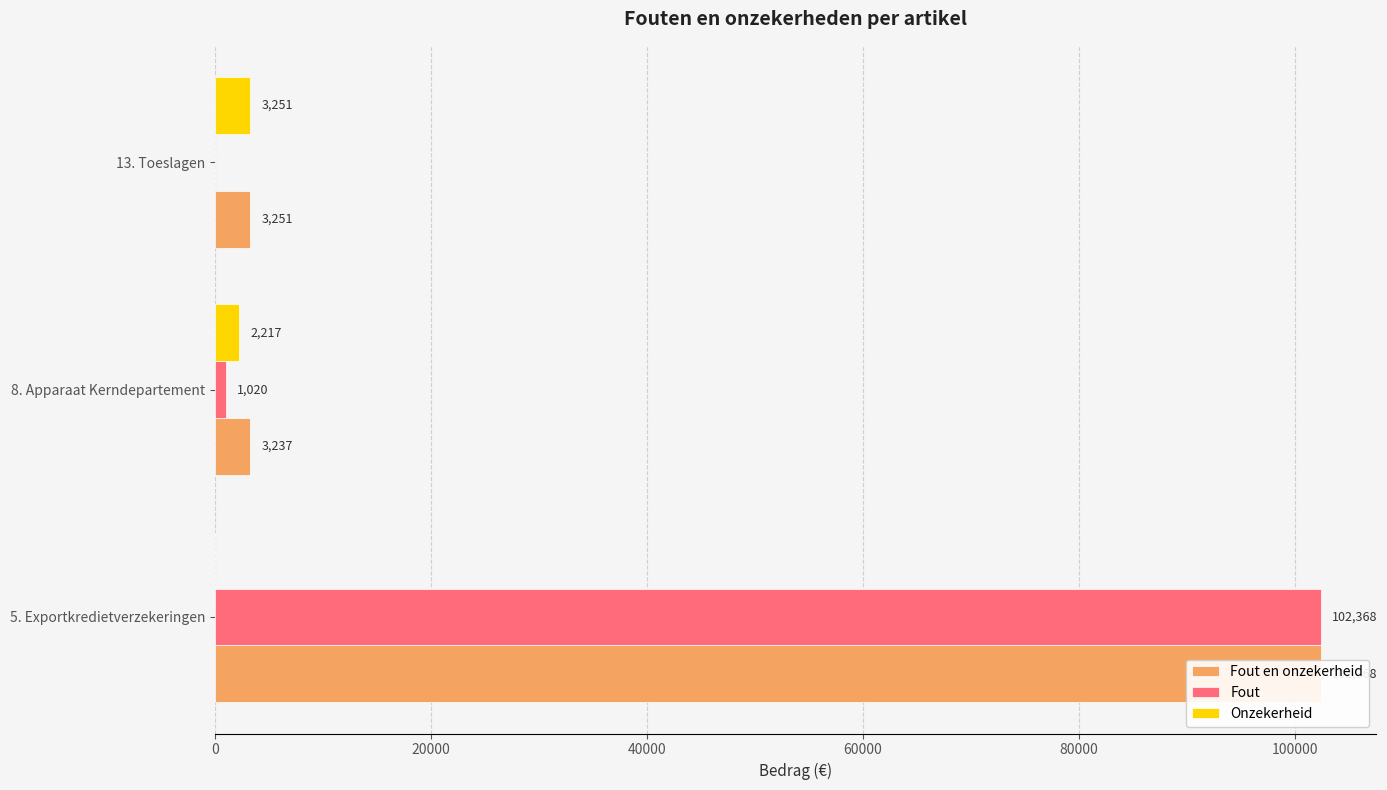

What is the highest value of the Onzekerheid series?

3251